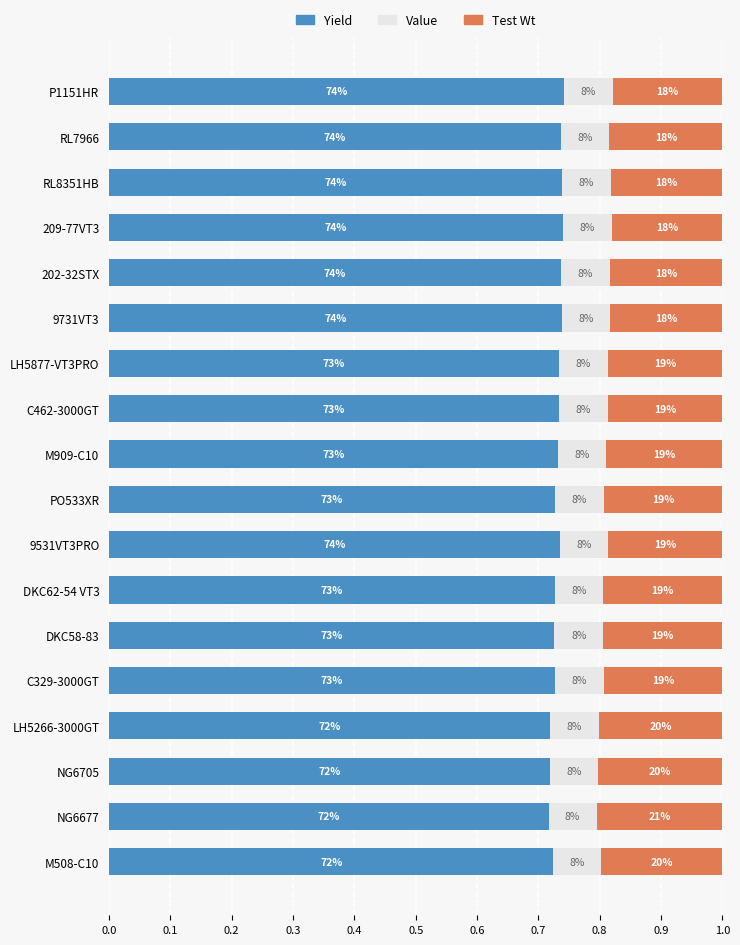

What are all the series names shown in the legend?

Yield, Value, Test Wt